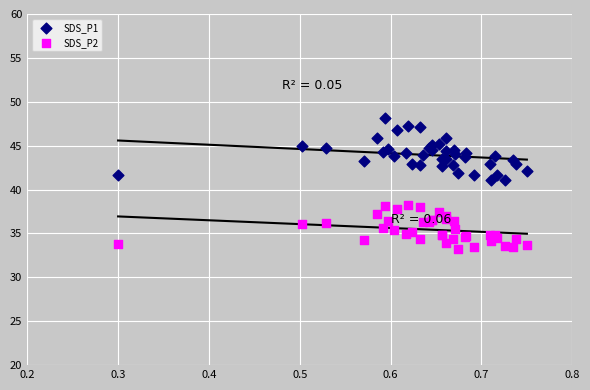

Which series contains the highest Y value?

SDS_P1